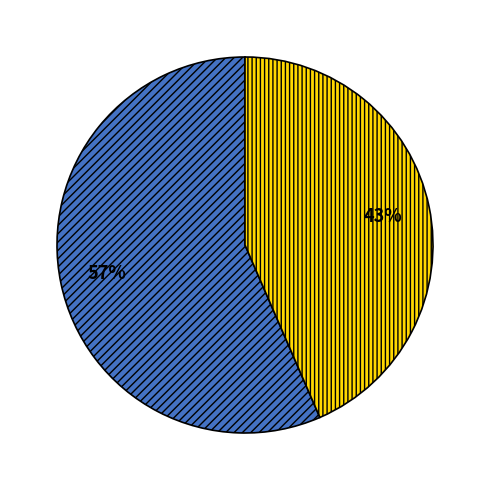

Is there a majority slice in this chart?

Yes